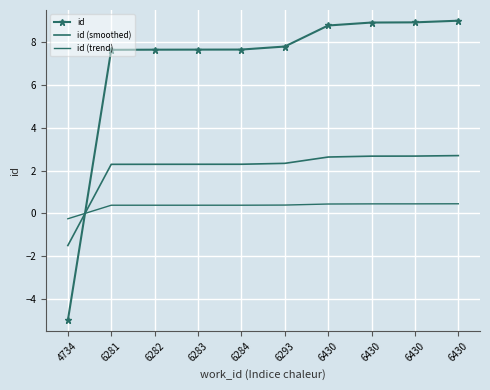

What is the average value of the id (smoothed) series?

2.1